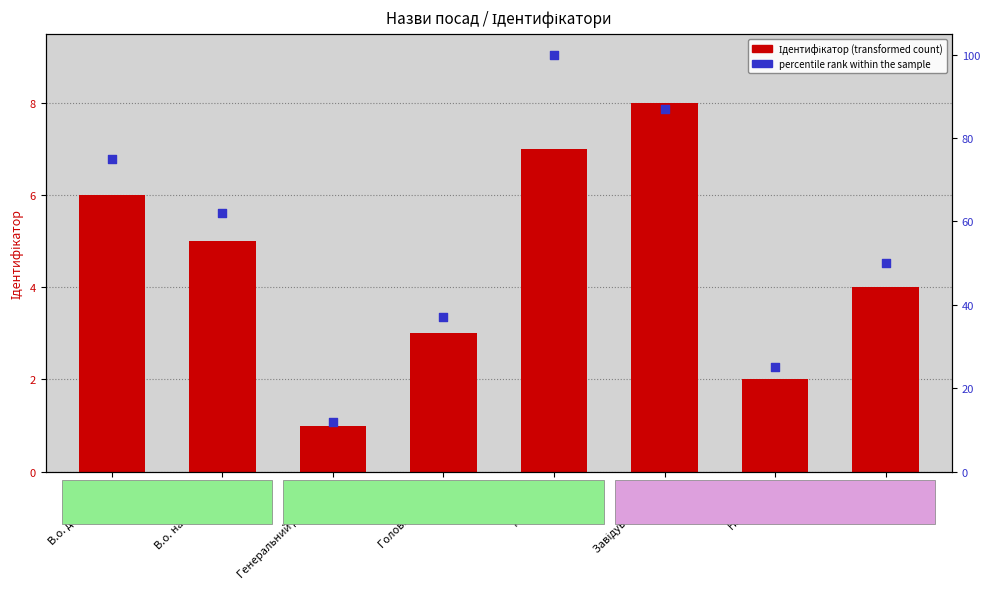

Is the value of Ідентифікатор at Ректор greater than the value of percentile rank within the sample at Головний лікар?

No